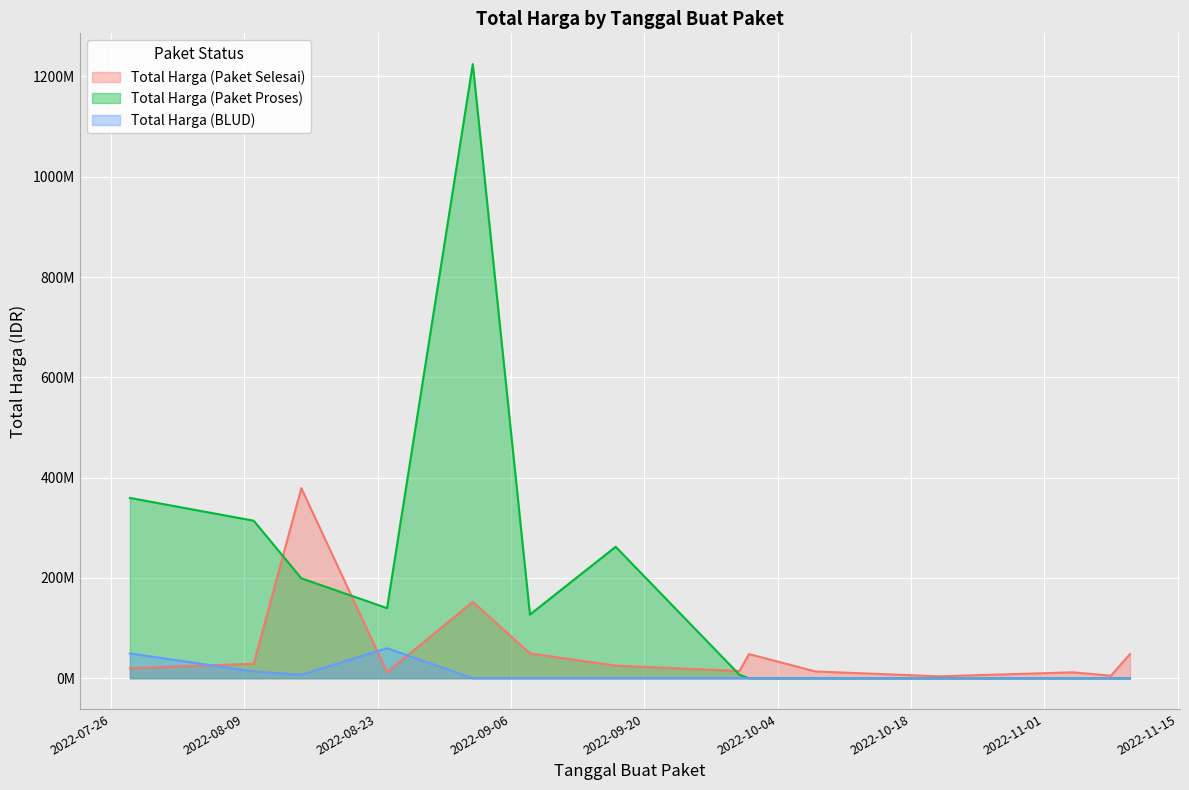

At how many categories does at least one series exceed 760819151?

1